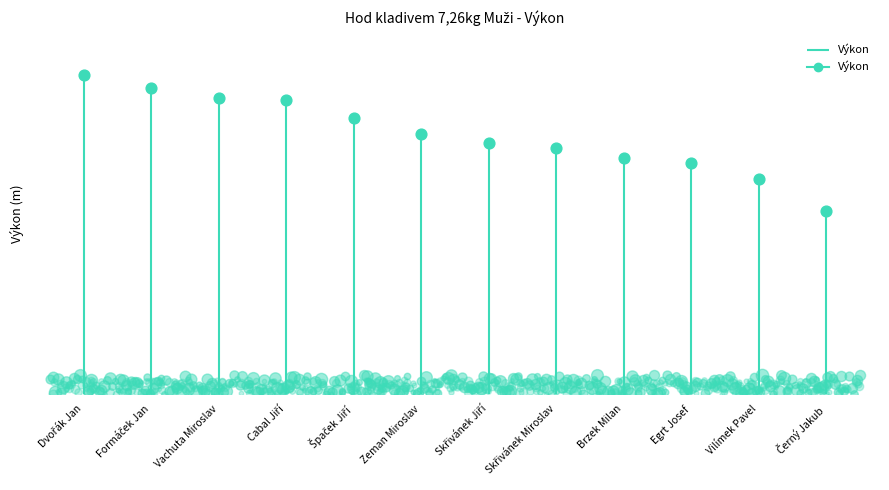

What is the change in value from Dvořák Jan to Formáček Jan?

-2.2